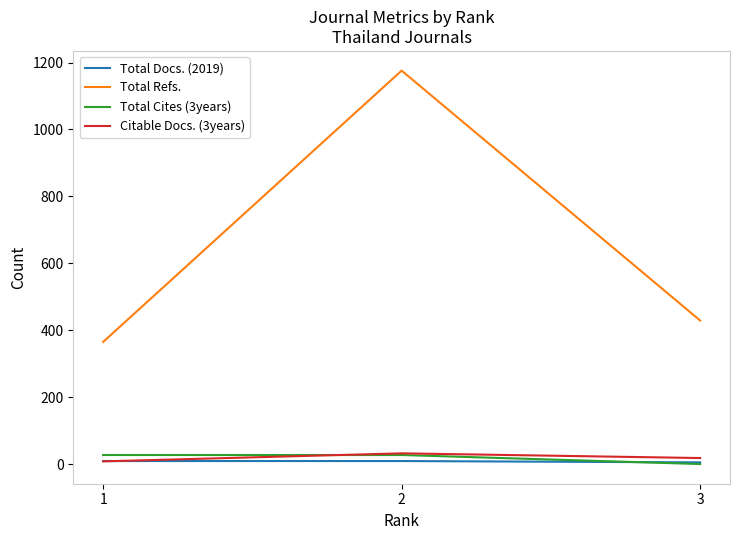

How many distinct data groups are displayed?

4